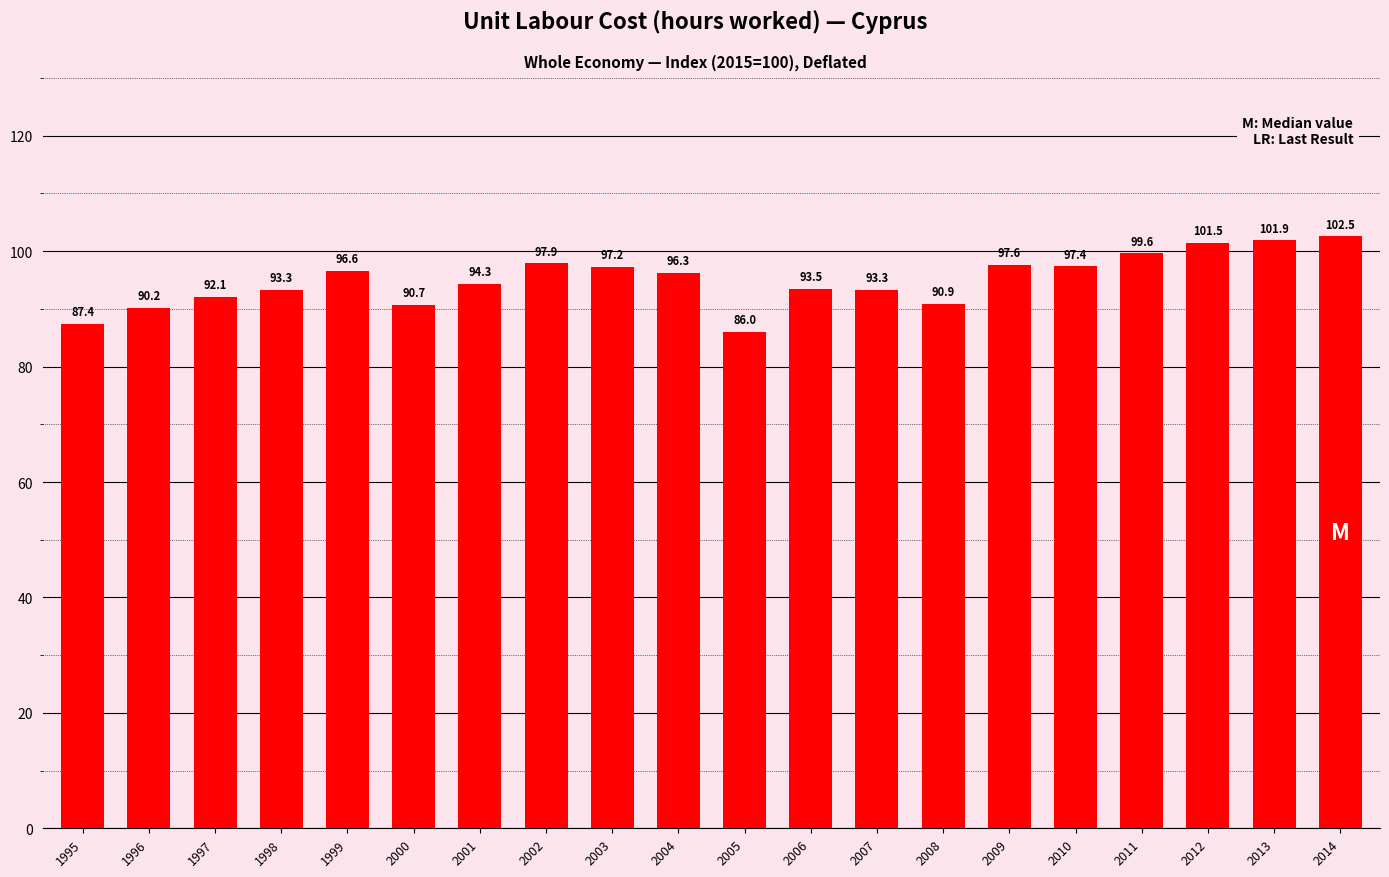

Which label corresponds to the smallest value in the chart?

2005